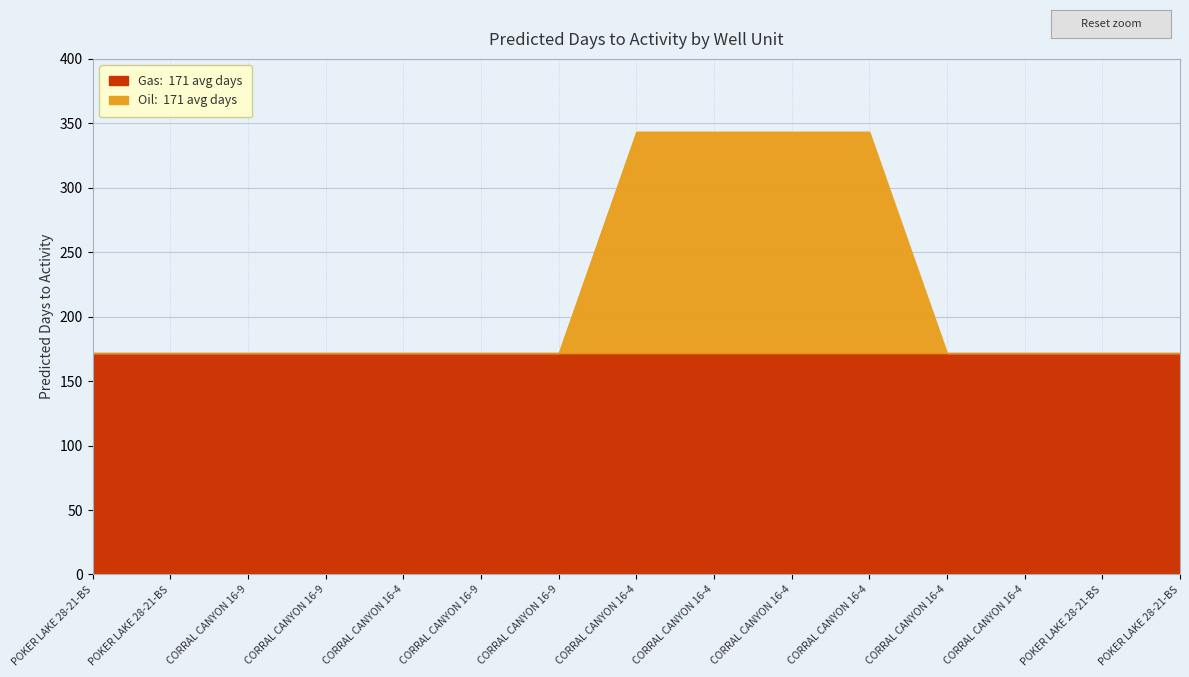

True or false: Gas and Oil intersect in this chart.

False